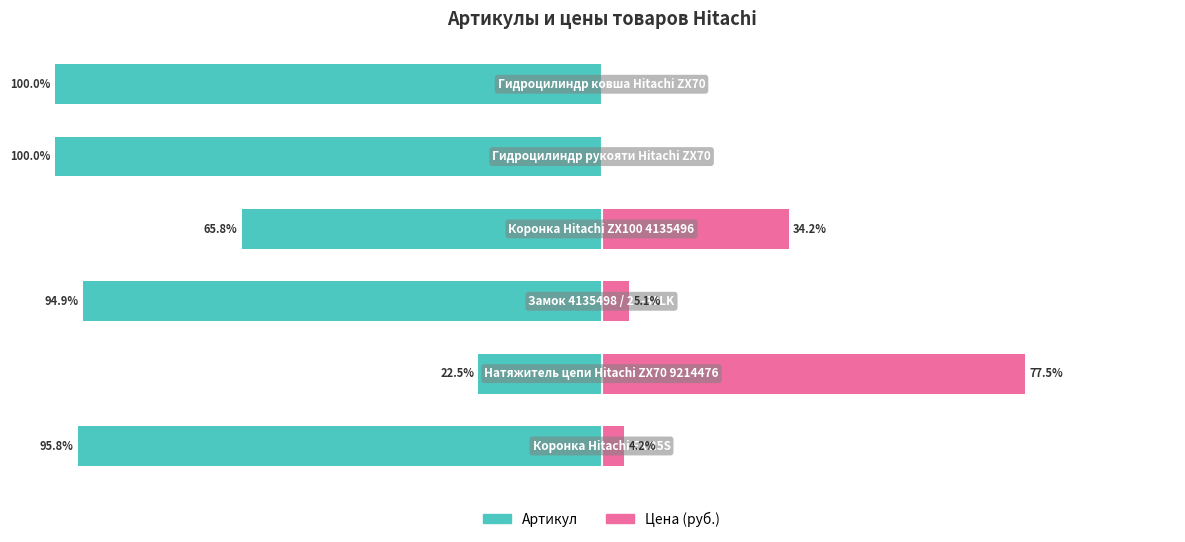

What is the sum of the Цена (руб.) values at 5 and 4?

81.7